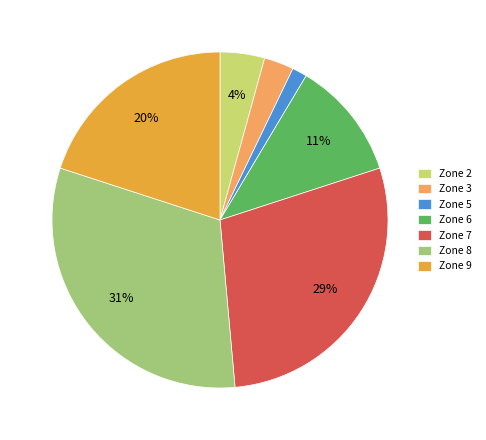

Combined, do Zone 2 and Zone 7 account for over 50%?

No